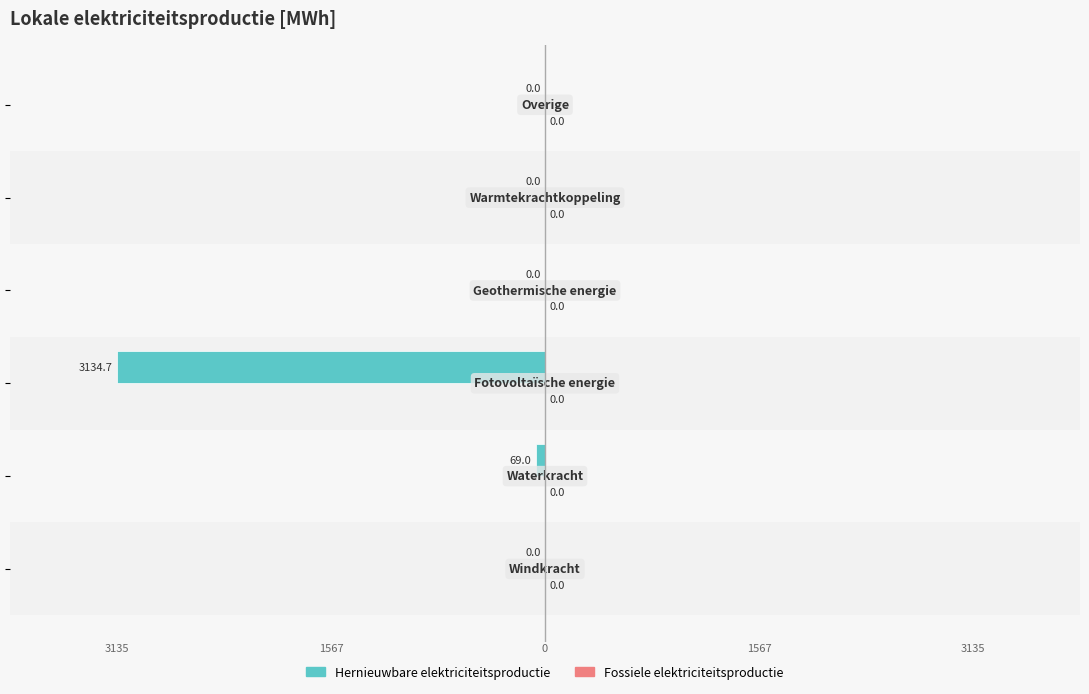

What is the sum of all values?

-3203.7